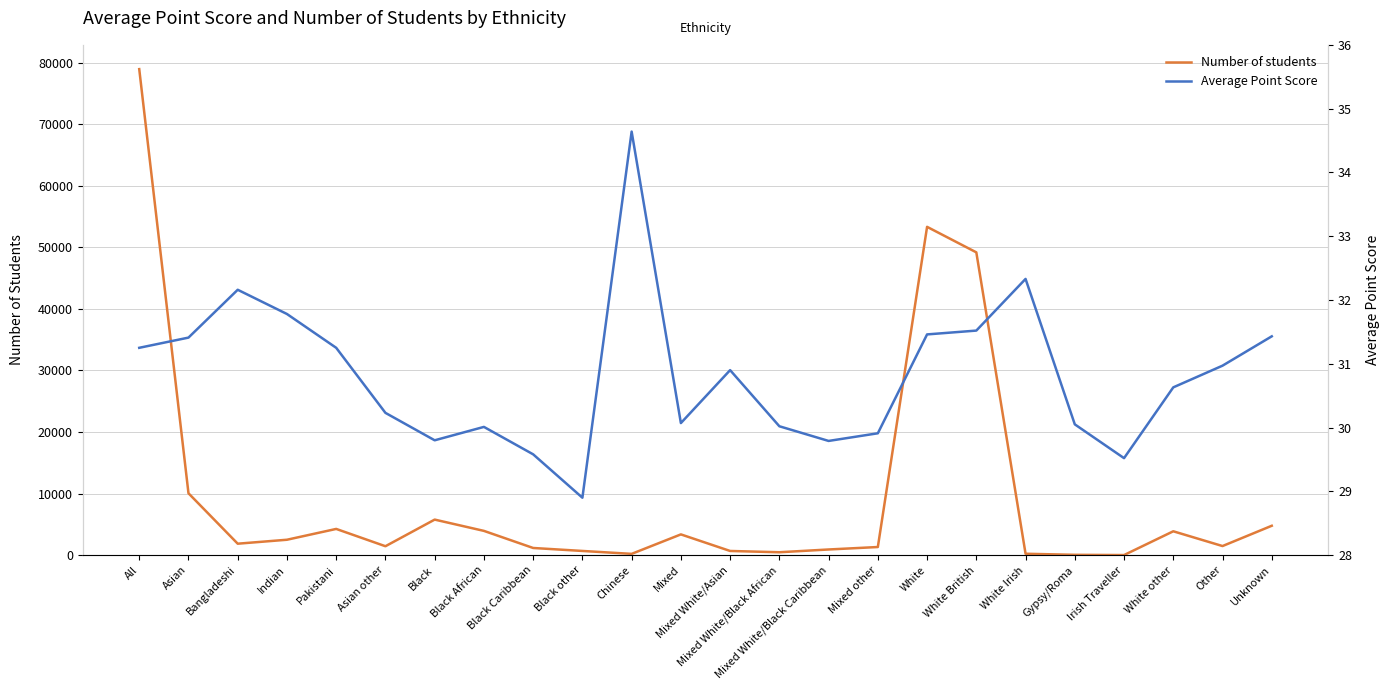

Where is Average Point Score nearest to the value 31?

Other